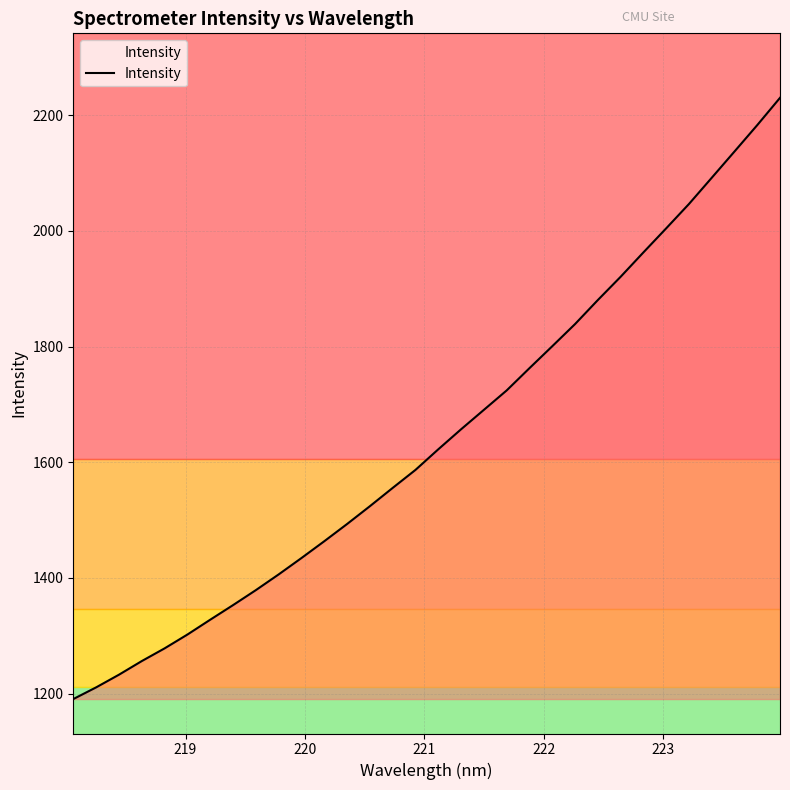

What is the difference between the maximum and minimum values?

1039.4